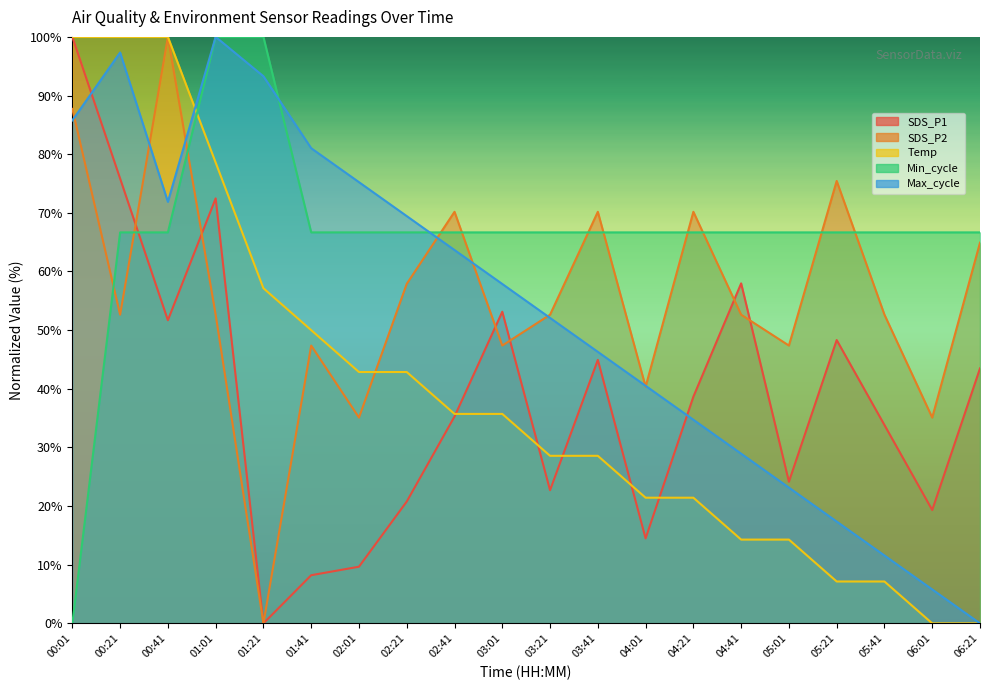

Is it true that SDS_P2 equals 79.2 at 05:01?

False